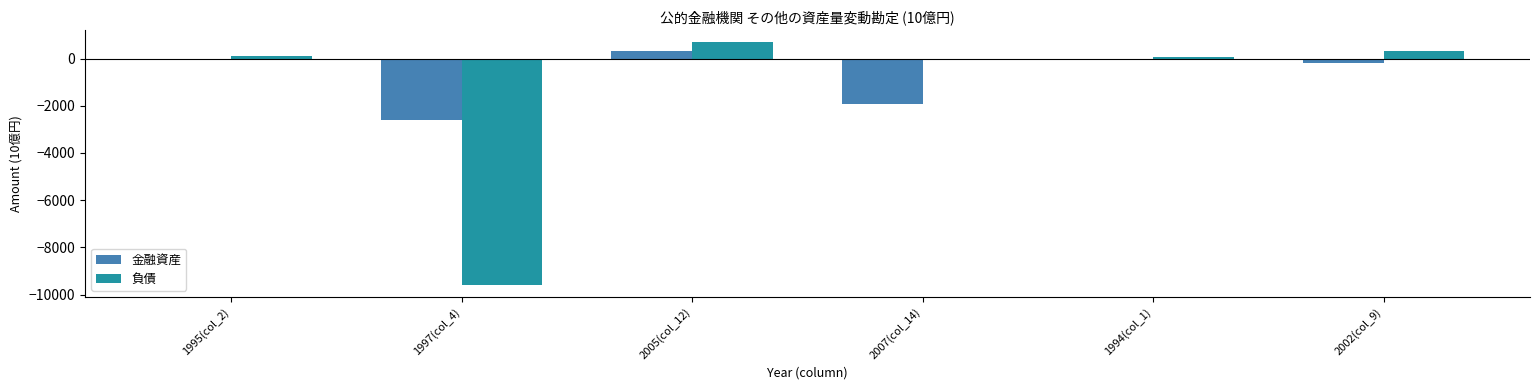

What is the difference between the 負債 values at 2005(col_12) and 2007(col_14)?

711.0